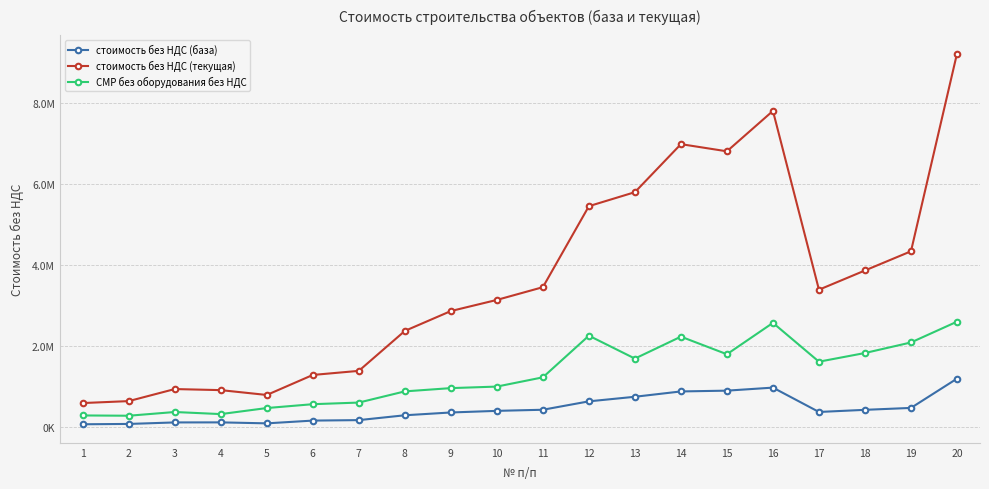

What are all the series names shown in the legend?

стоимость без НДС (база), стоимость без НДС (текущая), СМР без оборудования без НДС